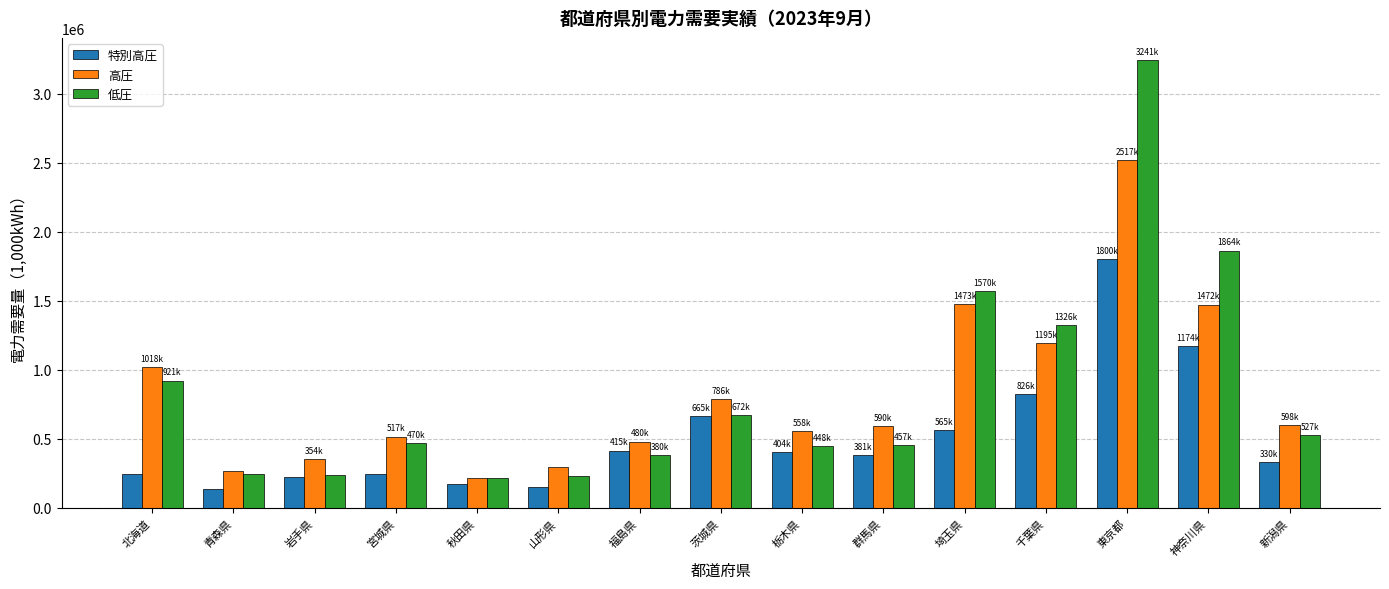

Is it true that 特別高圧 equals 564977.0 at 埼玉県?

True